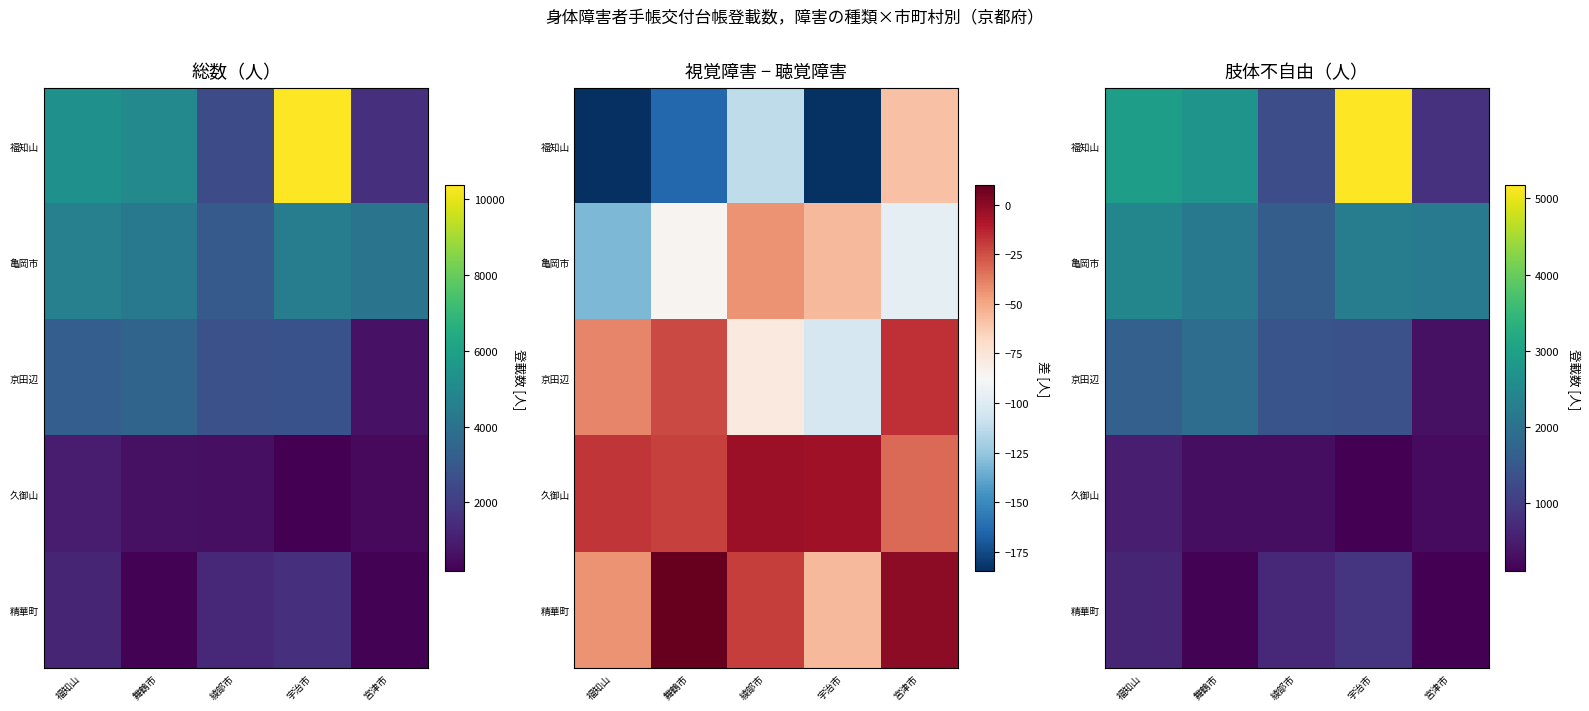

How many data points in 亀岡市 are less than 2177?

2